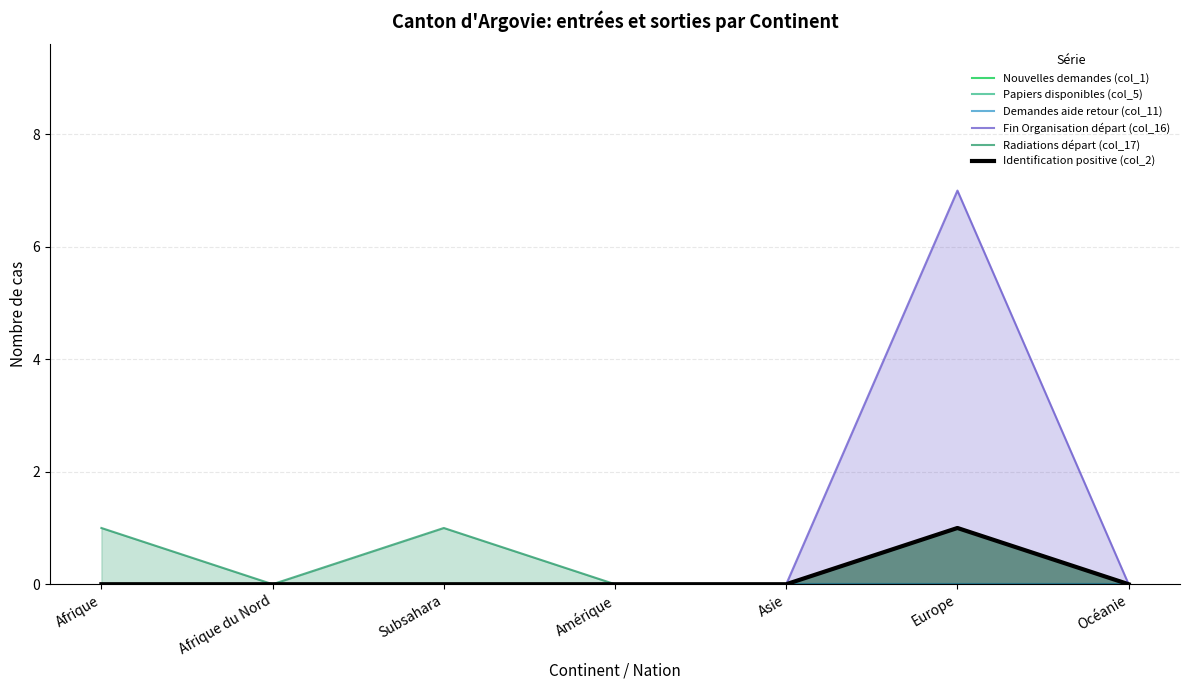

Is the value of Nouvelles demandes (col_1) at Asie greater than the value of Demandes aide retour (col_11) at Océanie?

No